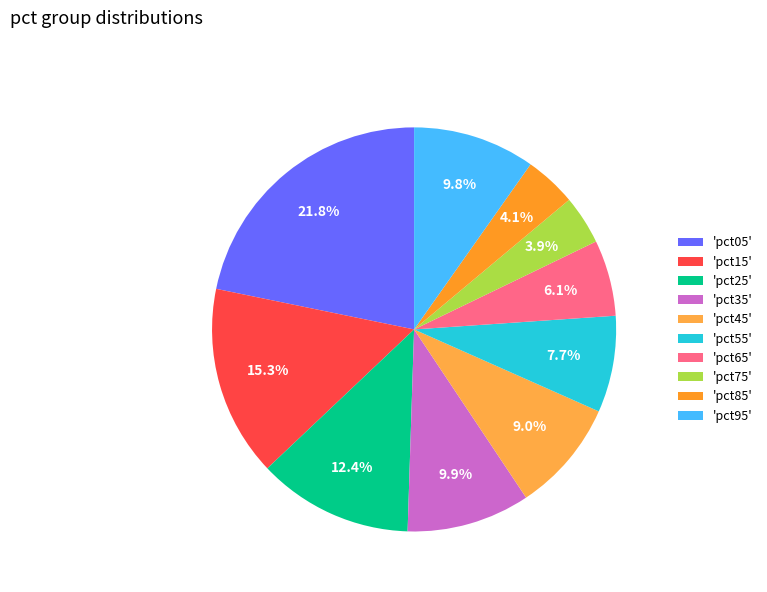

To the nearest percent, what is the difference between the largest and smallest slice percentages?

18%